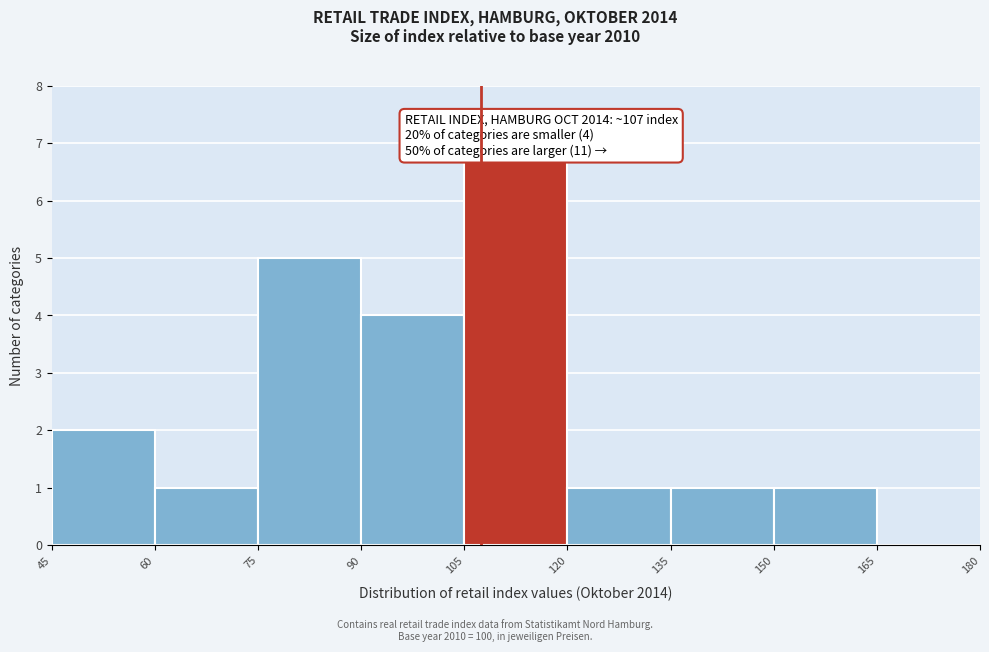

Over which range of the x-axis is the bar tallest?

105 to 120